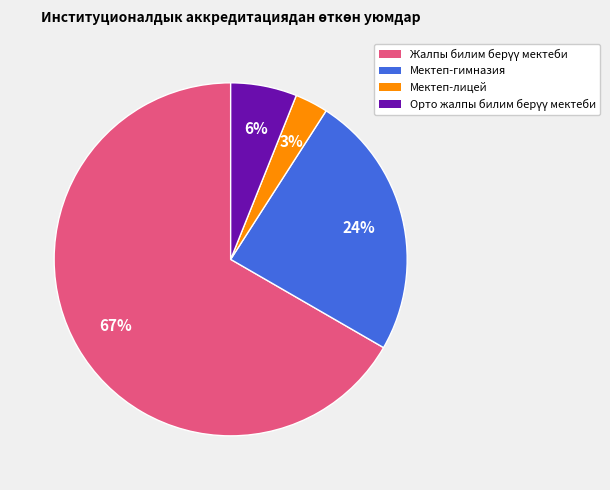

To the nearest percent, what is the difference between the largest and smallest slice percentages?

64%